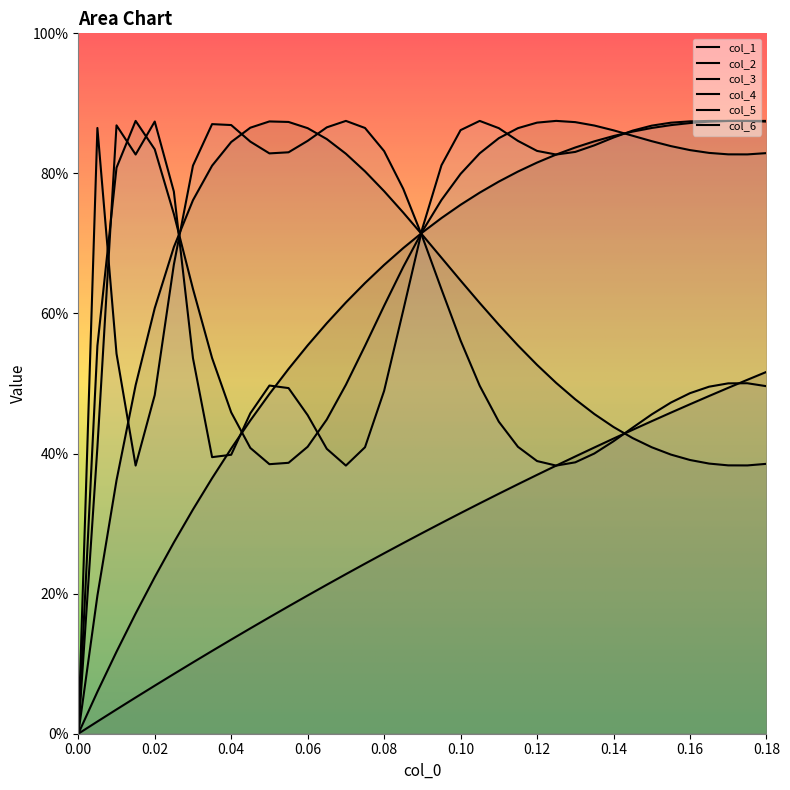

What is the difference between the col_4 values at 0.09 and 0.17?

0.1